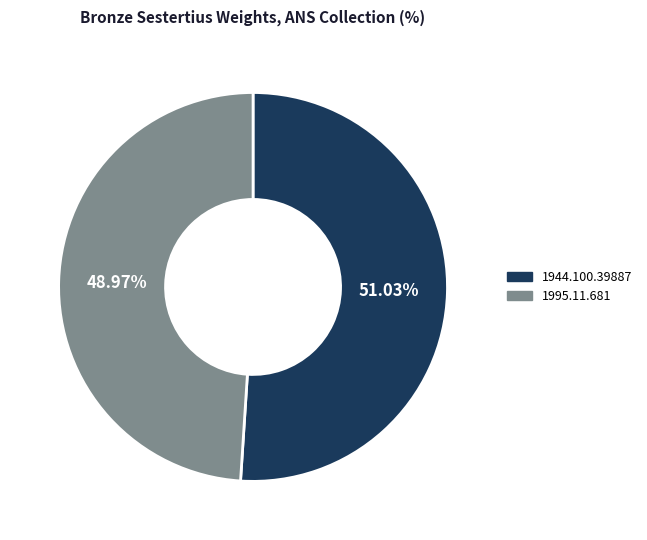

How many slices are in this pie chart?

2